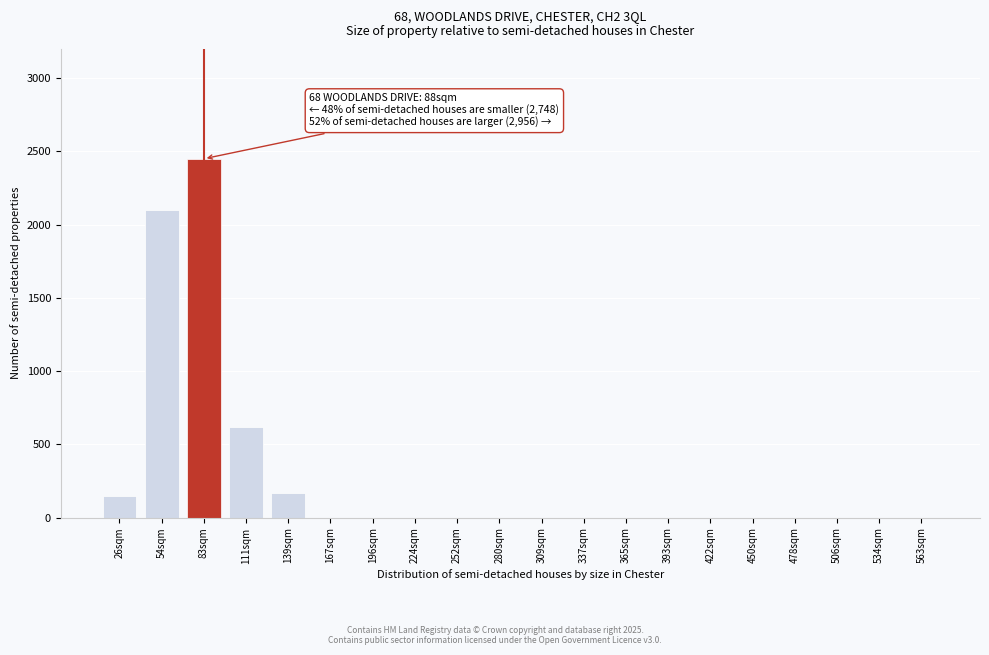

Reading left to right, list all the values displayed in this chart.

26sqm=150	54sqm=2100	83sqm=2450	111sqm=620	139sqm=170	167sqm=0	196sqm=0	224sqm=0	252sqm=0	280sqm=0	309sqm=0	337sqm=0	365sqm=0	393sqm=0	422sqm=0	450sqm=0	478sqm=0	506sqm=0	534sqm=0	563sqm=0